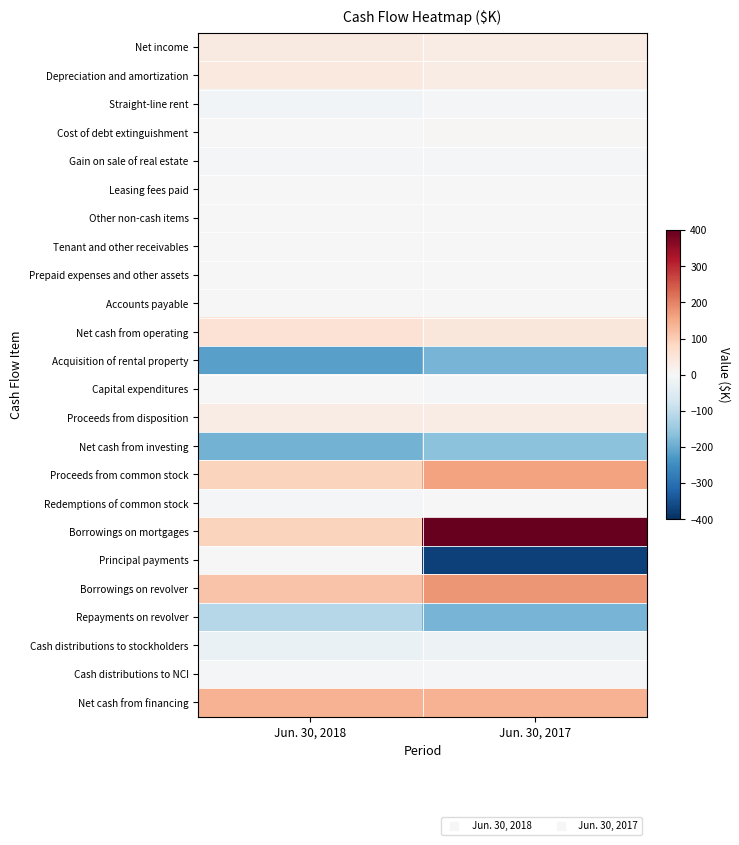

Which series changed the most between Jun. 30, 2018 and Jun. 30, 2017?

Principal payments